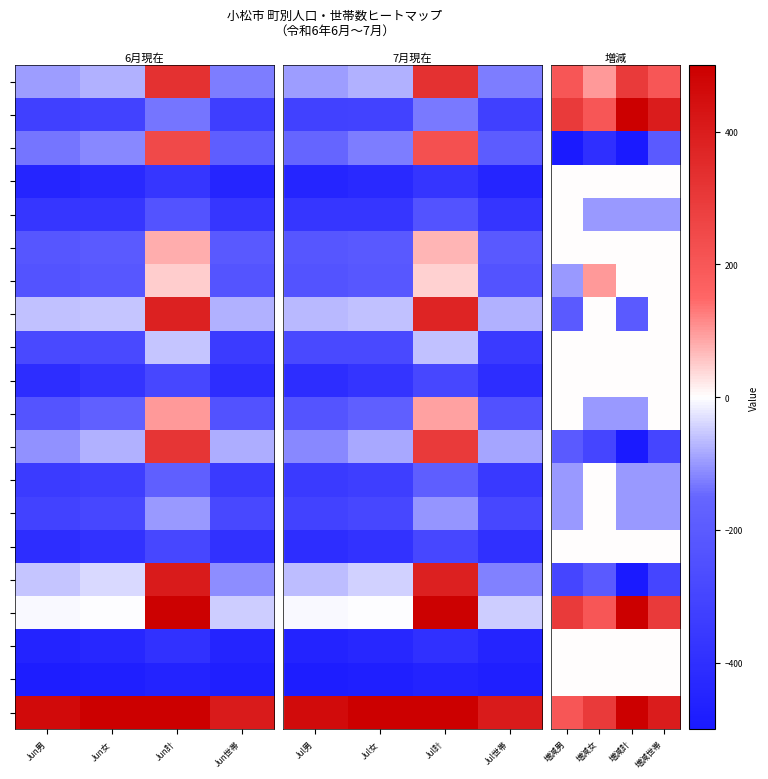

At how many categories does at least one series exceed -6?

4